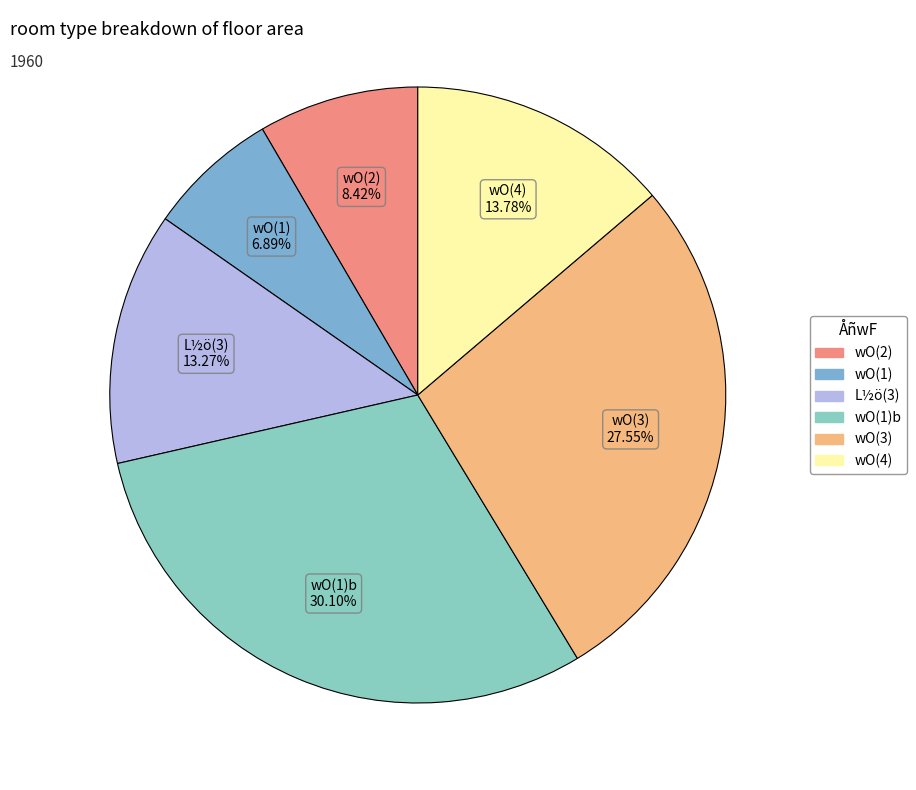

To the nearest percent, what is the difference between the largest and smallest slice percentages?

23%